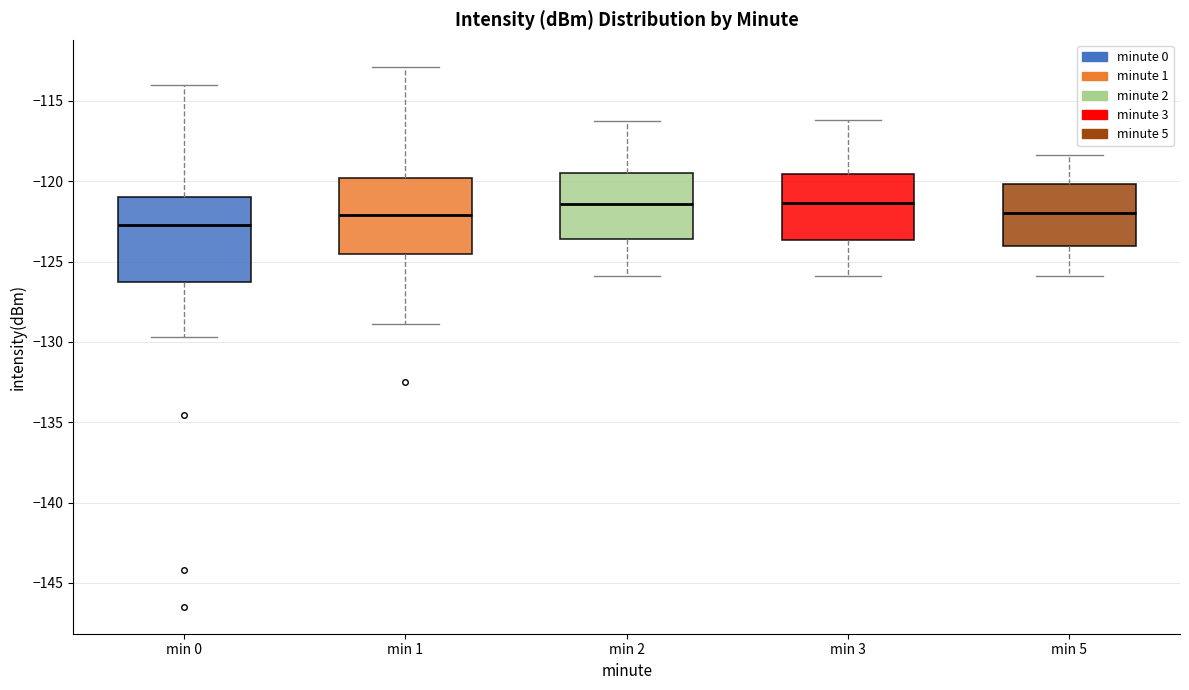

Comparing the boxes themselves (not the whiskers), which one is the tallest?

min 0